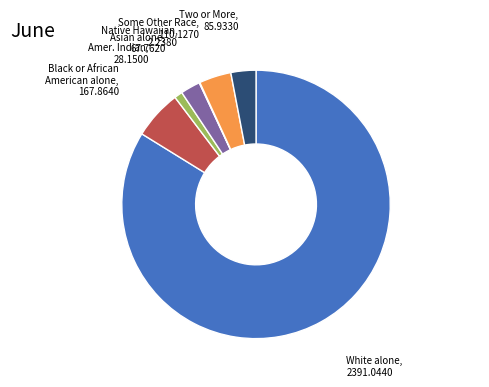

Is there a majority slice in this chart?

Yes